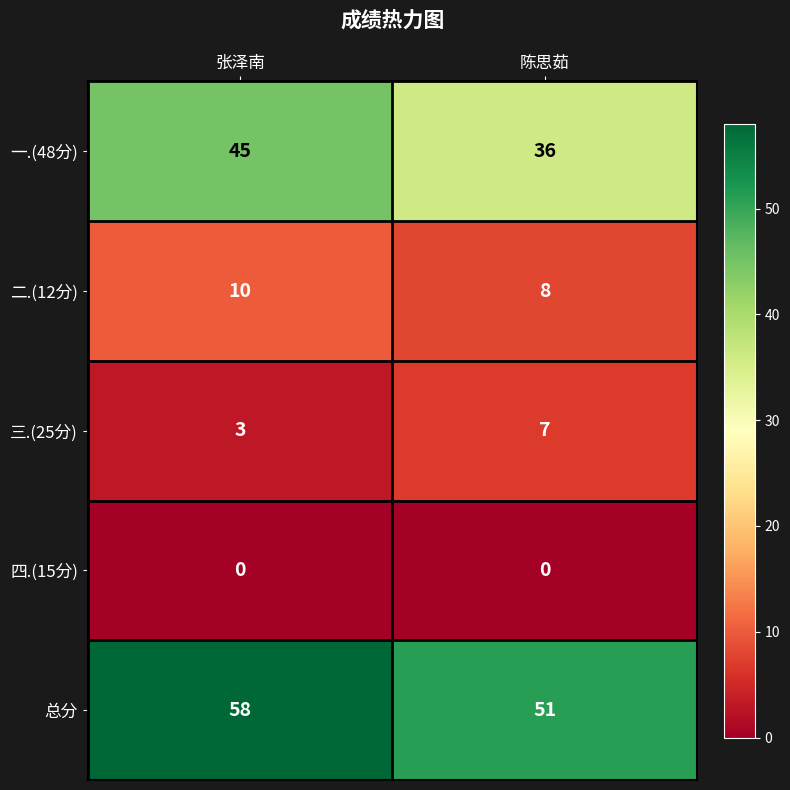

At how many categories does at least one series exceed 42?

2